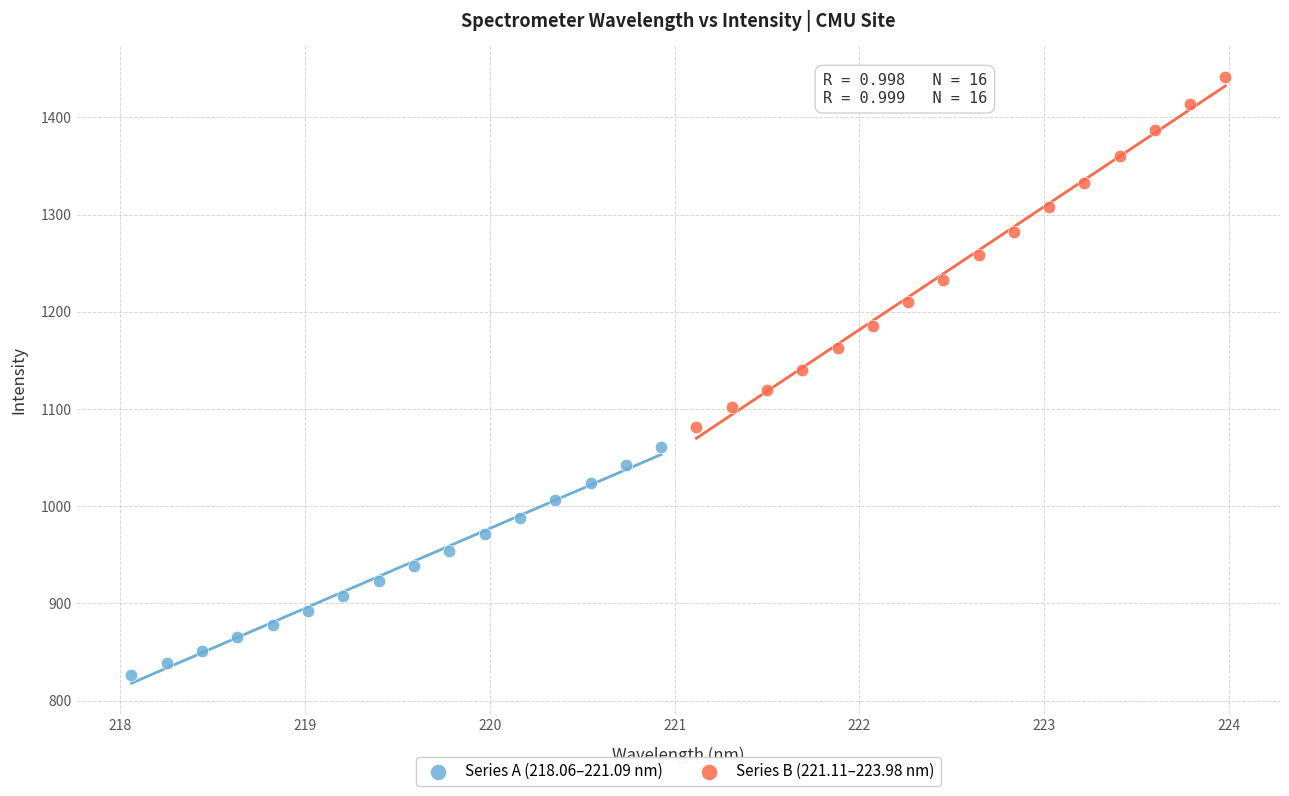

What are all the series names shown in the legend?

Series A (218.06–221.09 nm), Series B (221.11–223.98 nm)